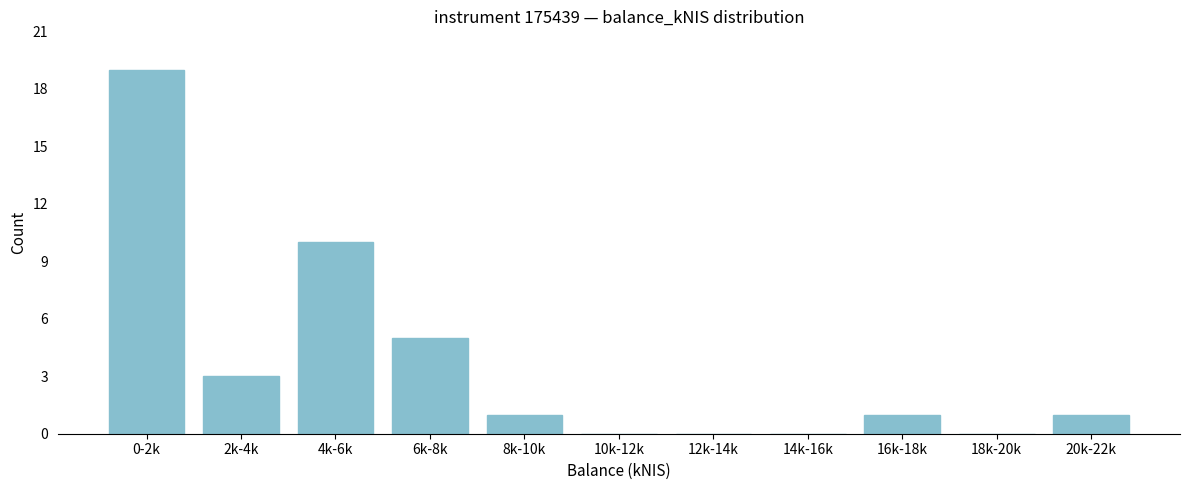

Reading left to right, what are all the values shown in this chart?

0-2k=19	2k-4k=3	4k-6k=10	6k-8k=5	8k-10k=1	10k-12k=0	12k-14k=0	14k-16k=0	16k-18k=1	18k-20k=0	20k-22k=1